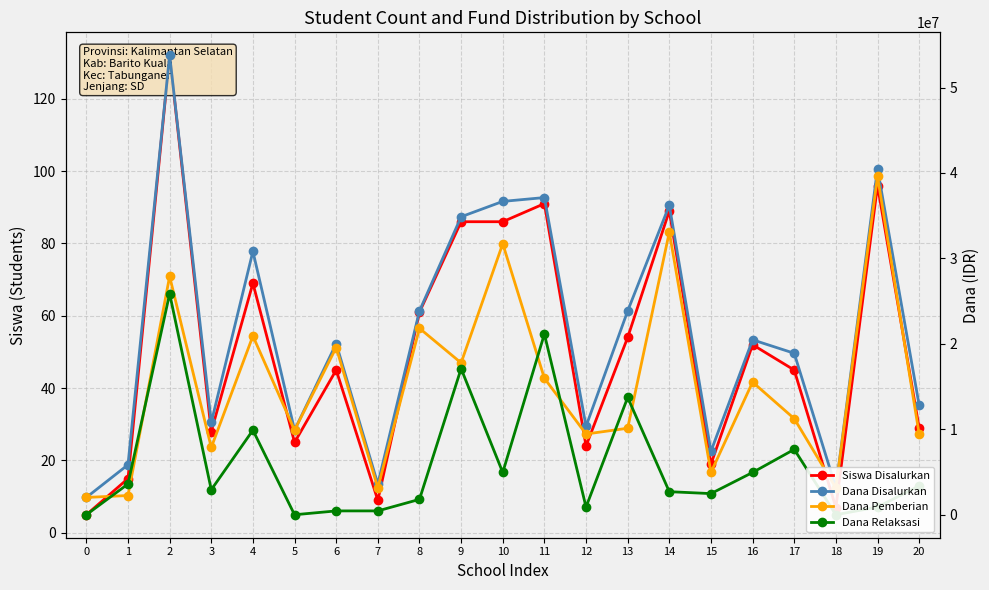

How many times do Dana Relaksasi and Dana Pemberian cross each other?

6